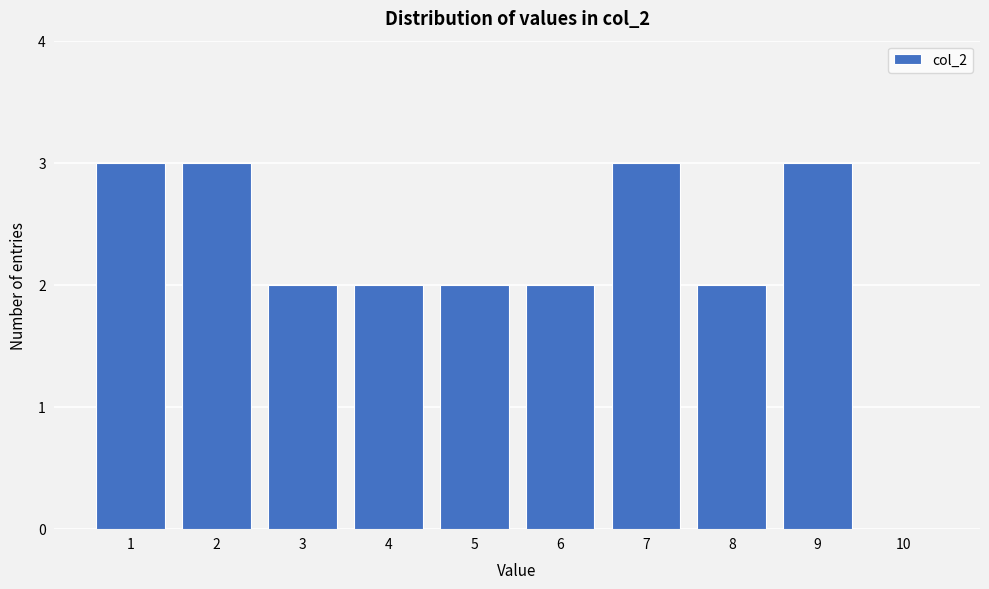

Reading left to right, transcribe this chart: for each bar, give the range it covers on the x-axis and its height. The values are not printed on the chart, so give them approximately, as read against the axis.

0.5 to 1.5: 3
1.5 to 2.5: 3
2.5 to 3.5: 2
3.5 to 4.5: 2
4.5 to 5.5: 2
5.5 to 6.5: 2
6.5 to 7.5: 3
7.5 to 8.5: 2
8.5 to 9.5: 3
9.5 to 10.5: 0